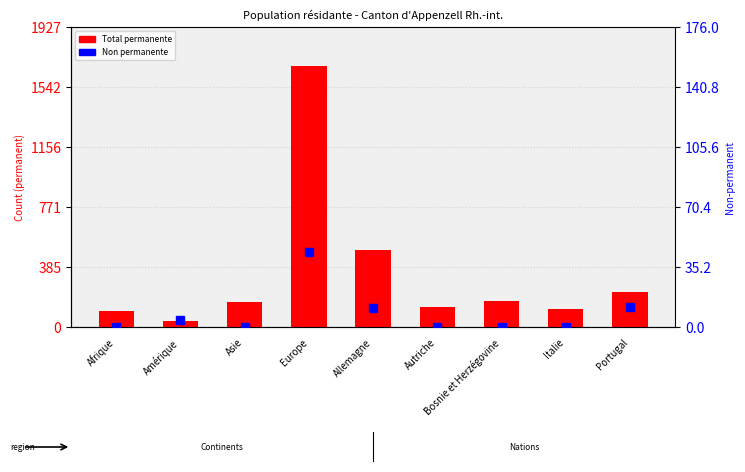

What position from the right is Amérique?

8